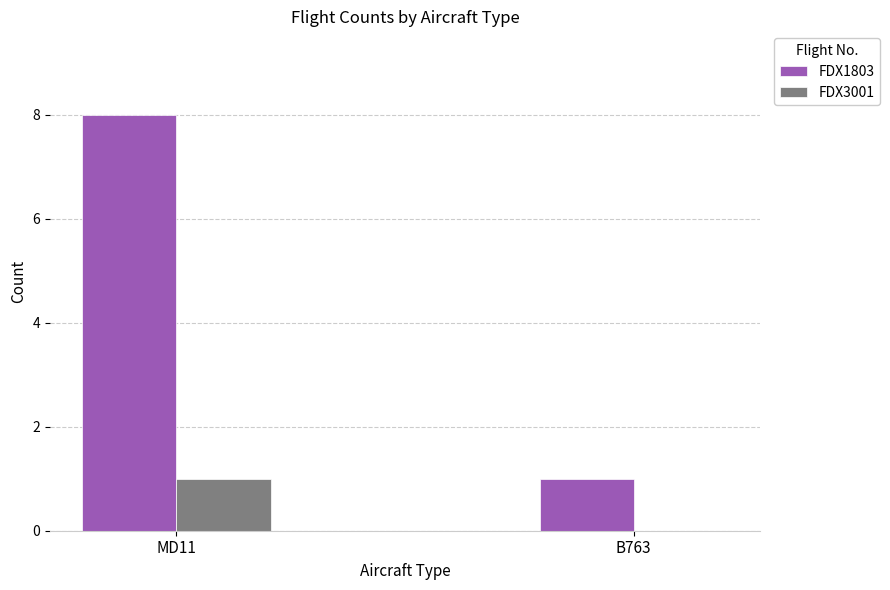

Which series has the widest spread of values?

FDX1803